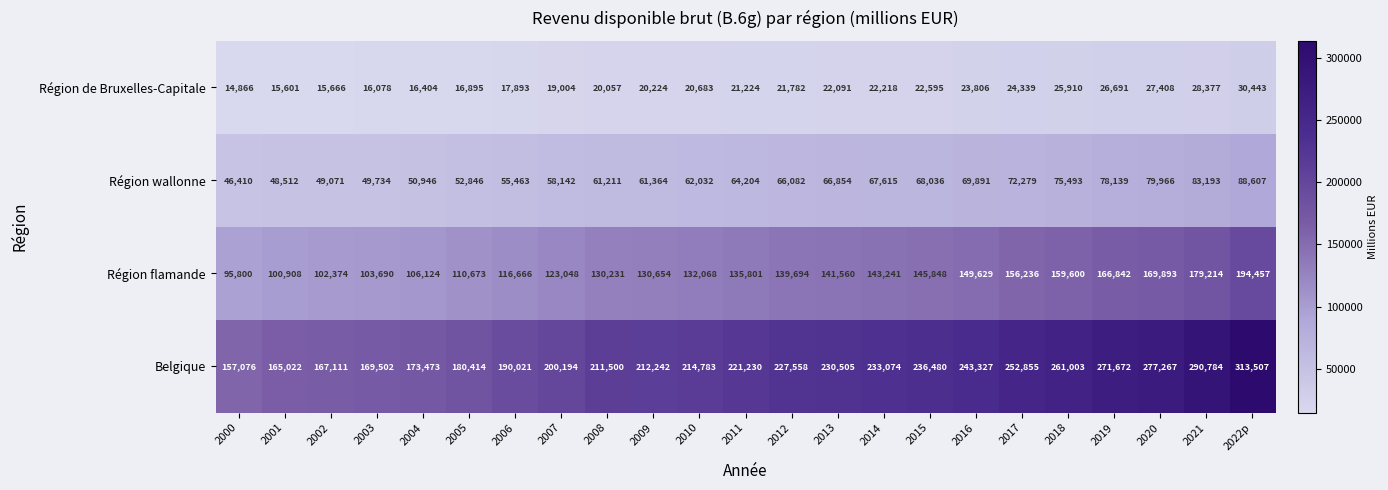

What is the greatest value displayed?

313507